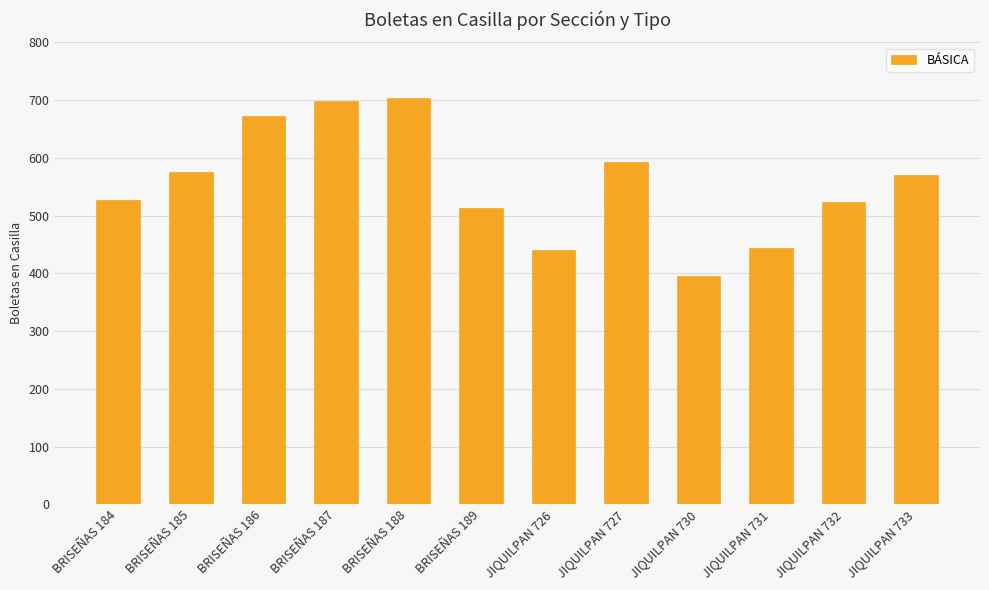

What is the value of the 9th bar from the left?

396